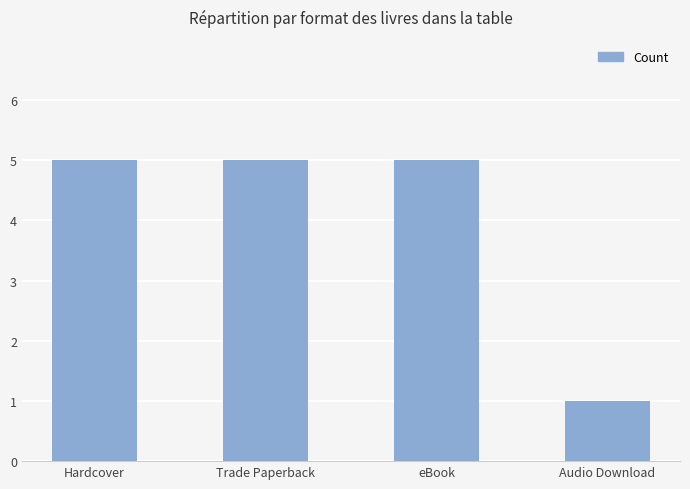

Which category has the lowest value across all series?

Audio Download